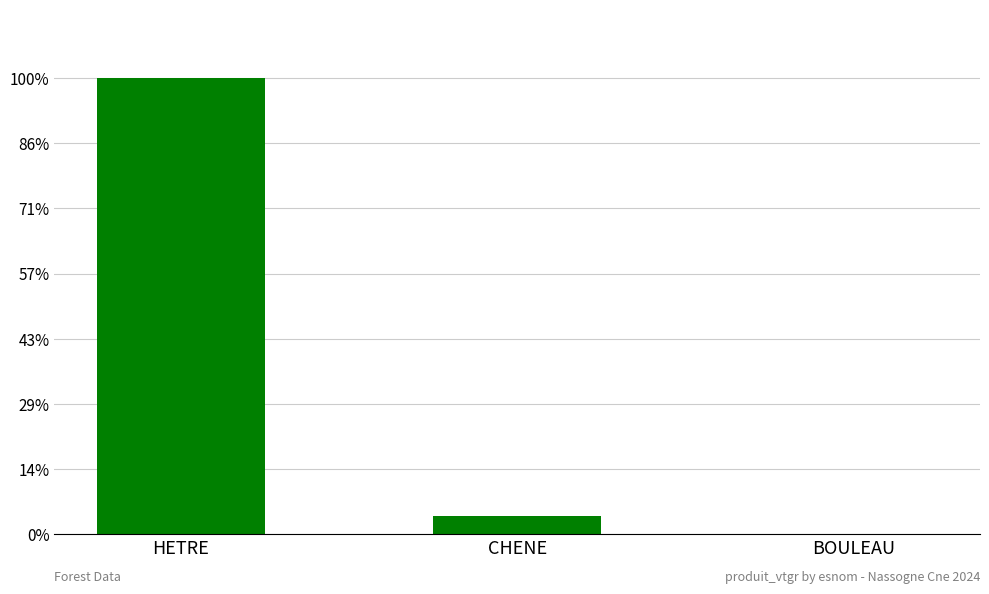

What is the difference between the second highest and minimum values?

34.8